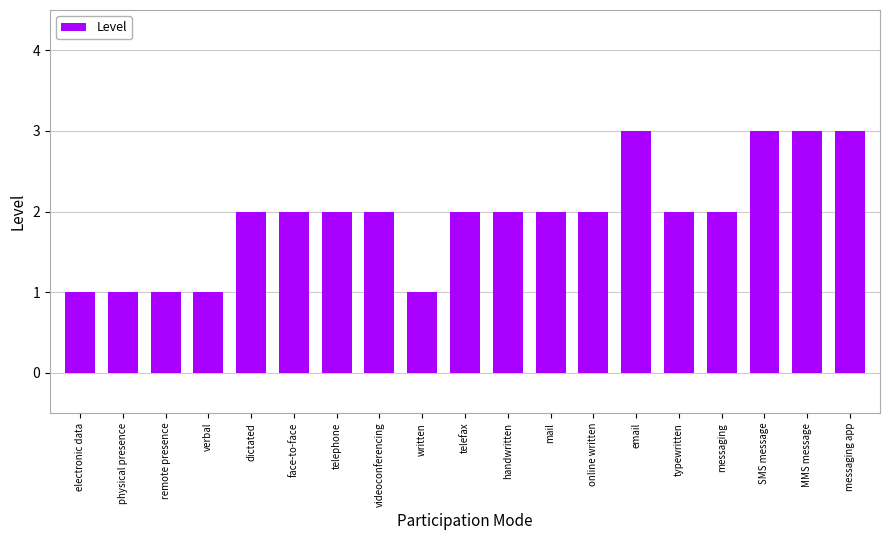

What is the sum of all values?

37